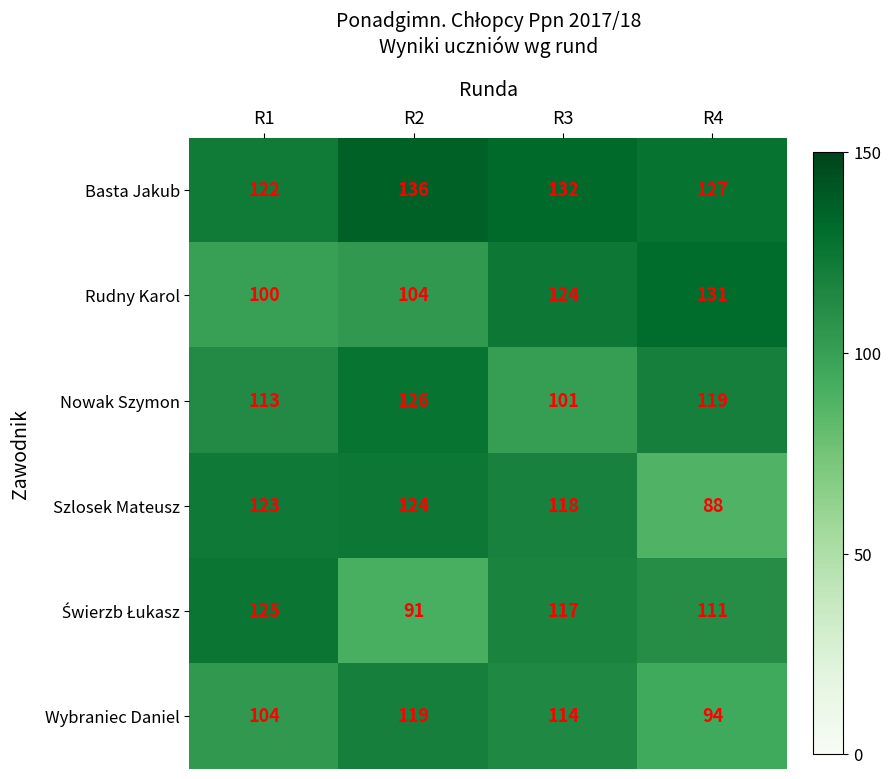

Rank the categories by Rudny Karol value from highest to lowest.

R4, R3, R2, R1